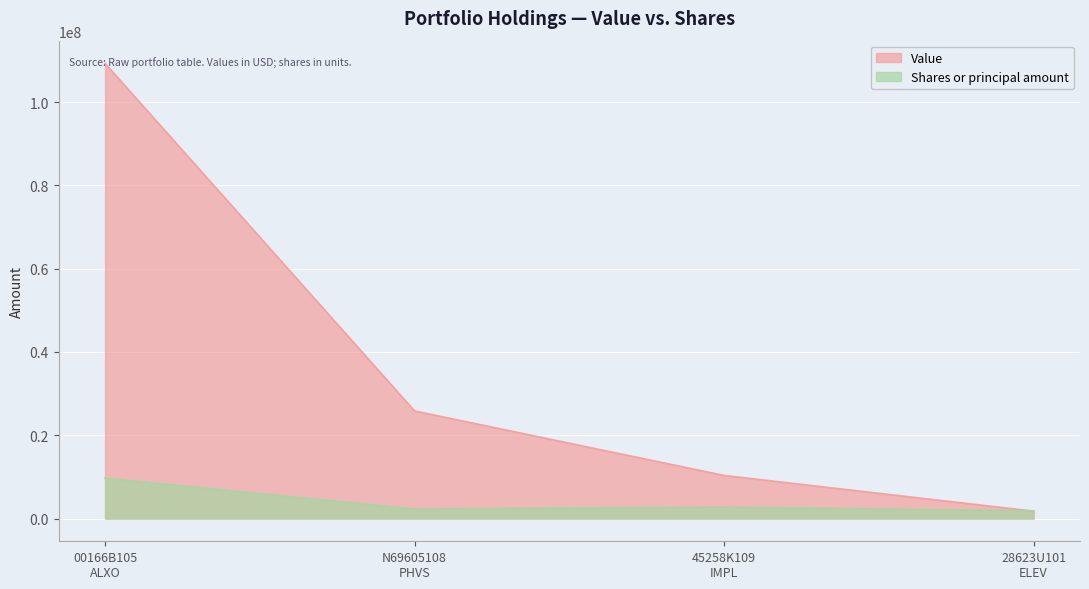

Reading left to right, what are all the values shown in this chart?

Value: 00166B105
ALXO=109318155	N69605108
PHVS=25837988	45258K109
IMPL=10349216	28623U101
ELEV=1773022
Shares or principal amount: 00166B105
ALXO=9699925	N69605108
PHVS=2296710	45258K109
IMPL=2759791	28623U101
ELEV=1866339